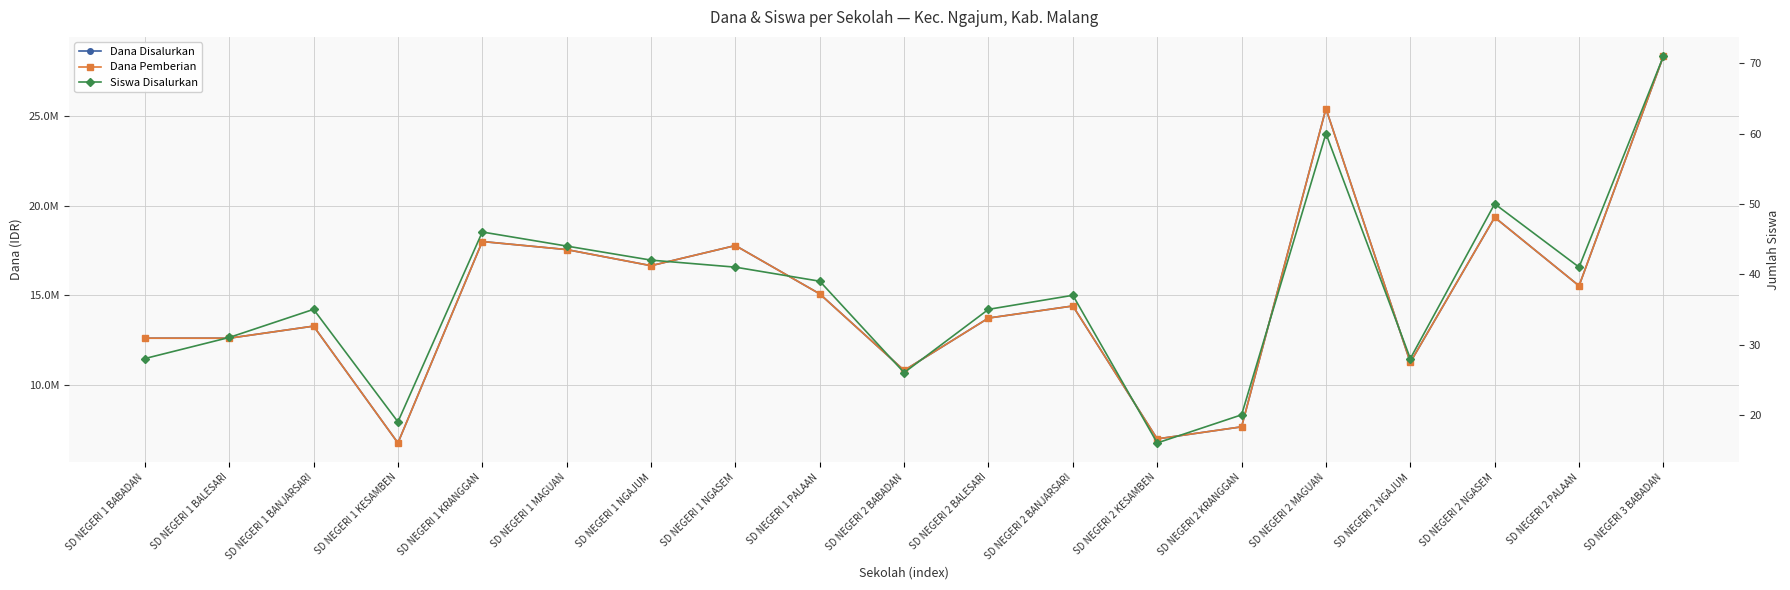

Where is Dana Disalurkan nearest to the value 17550000?

SD NEGERI 1 MAGUAN